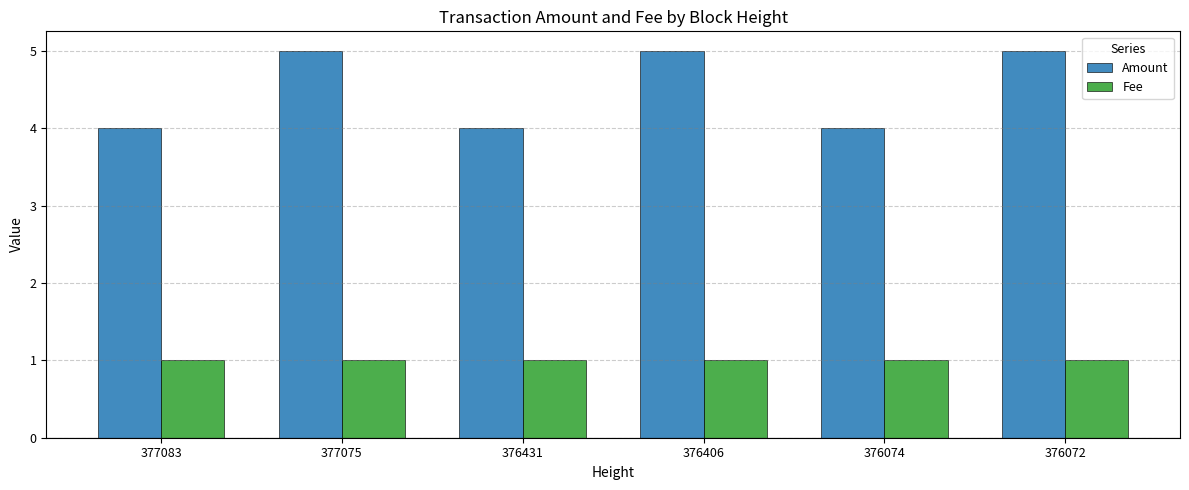

How many bars are there in total?

12